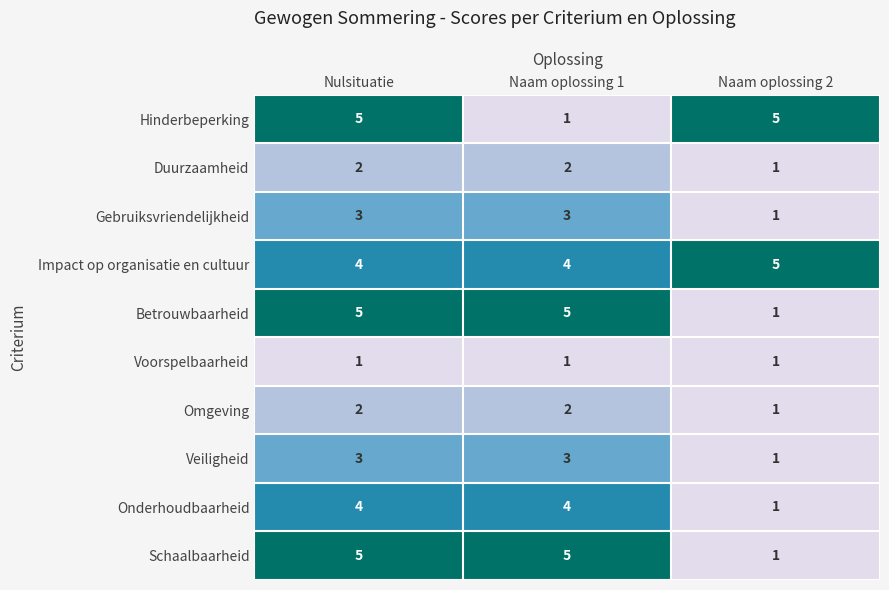

How many Schaalbaarheid values are between 1 and 5?

3